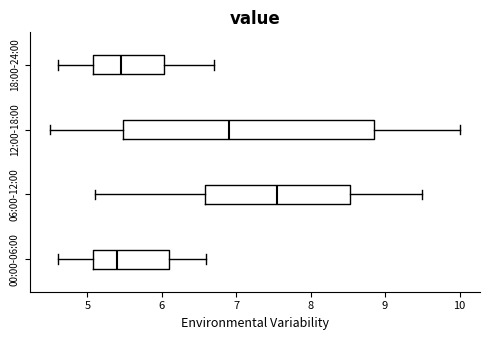

Reading bottom to top, transcribe this box plot: for each box, give where its median line is, the range the box spans, and where its two whiskers end, as read against the x-axis. The values are not printed on the chart, so give them approximately, as read against the axis.

00:00-06:00: median 5.4, box 5.1 to 6.1, whiskers 4.6 to 6.6
06:00-12:00: median 7.6, box 6.6 to 8.5, whiskers 5.1 to 9.5
12:00-18:00: median 6.9, box 5.5 to 8.9, whiskers 4.5 to 10.0
18:00-24:00: median 5.5, box 5.1 to 6.0, whiskers 4.6 to 6.7